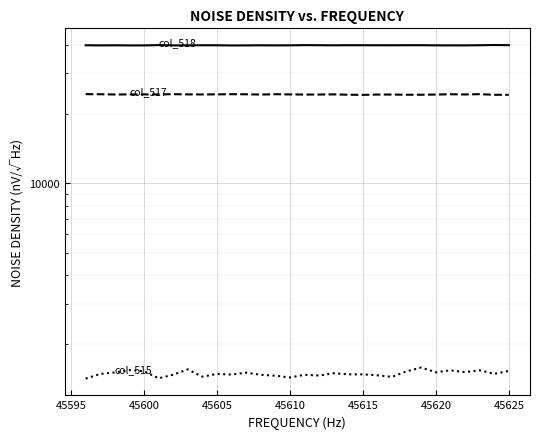

True or false: col_515 and col_517 cross at least once.

False